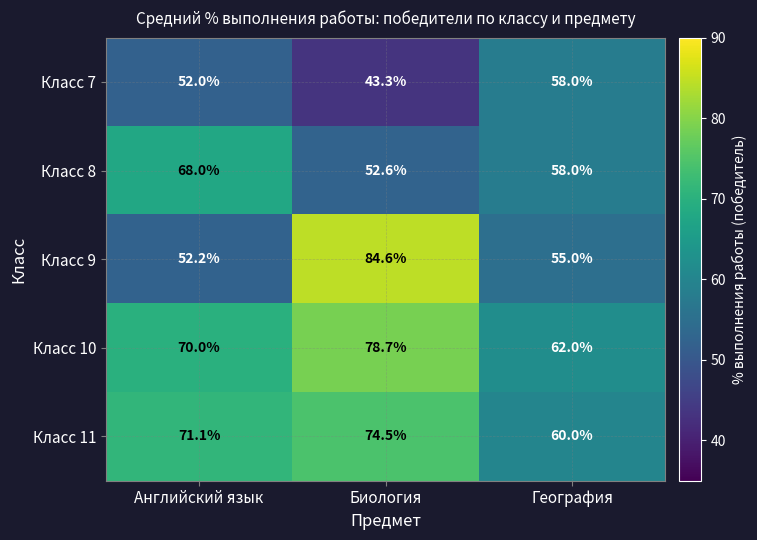

How many distinct data groups are displayed?

5